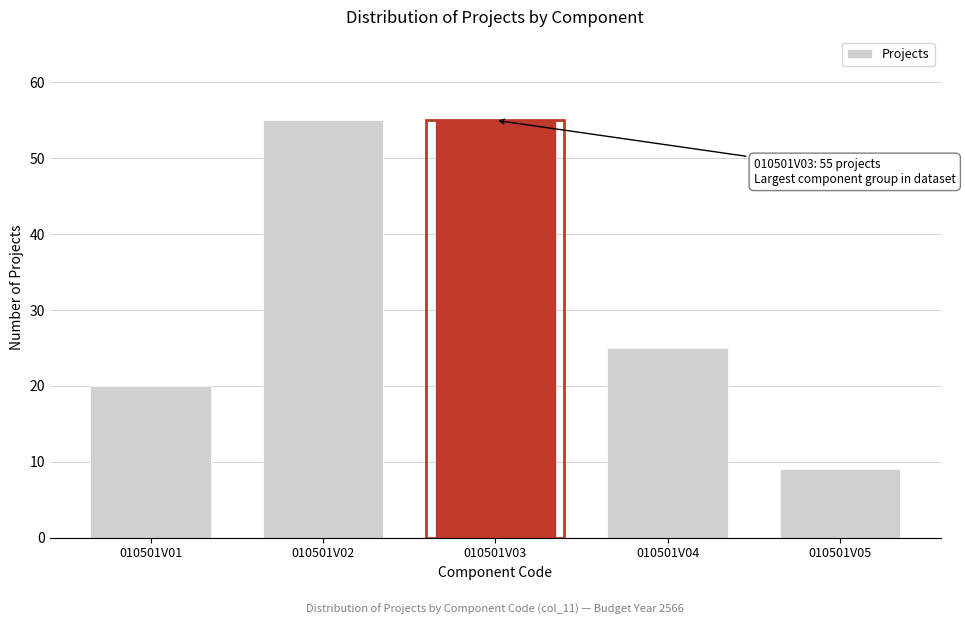

Reading left to right, what are all the values shown in this chart?

20	55	55	25	9